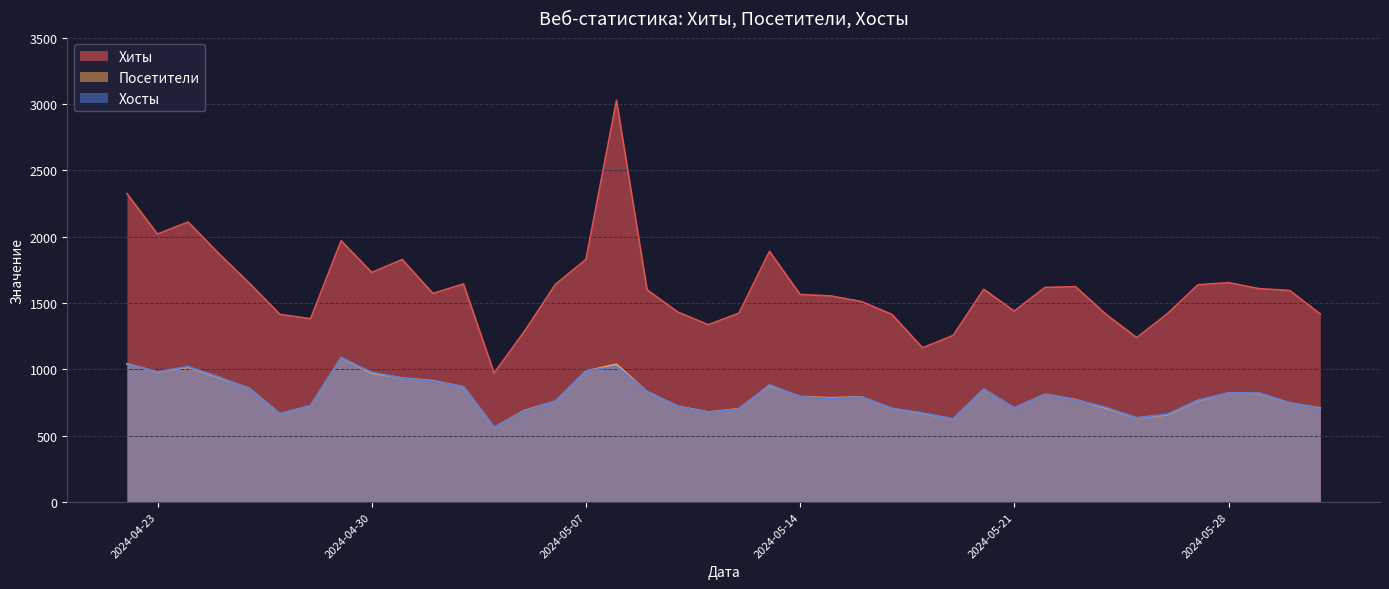

What is the minimum value shown in the chart?

563